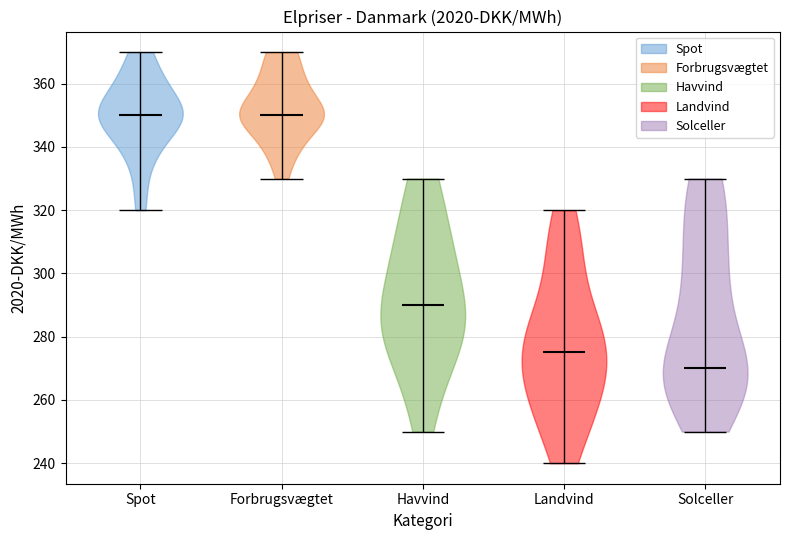

Reading left to right, read every violin against the y-axis: where its median line is, and the lowest and highest points it reaches. The values are not printed on the chart, so give them approximately, as read against the axis.

Spot: median line 350, lowest point 320, highest point 370
Forbrugsvægtet: median line 350, lowest point 330, highest point 370
Havvind: median line 290, lowest point 250, highest point 330
Landvind: median line 276, lowest point 240, highest point 320
Solceller: median line 270, lowest point 250, highest point 330